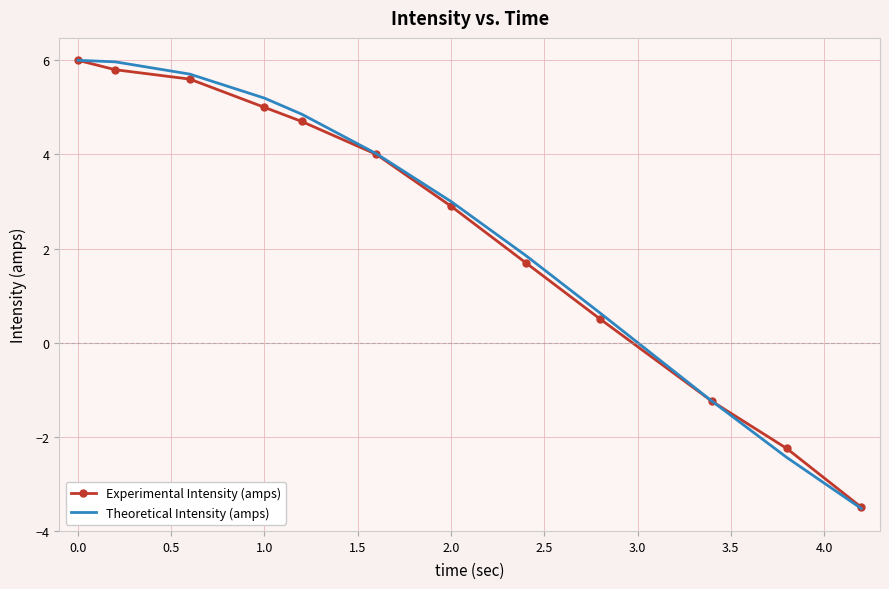

Which series has the largest range (max minus min)?

Theoretical Intensity (amps)